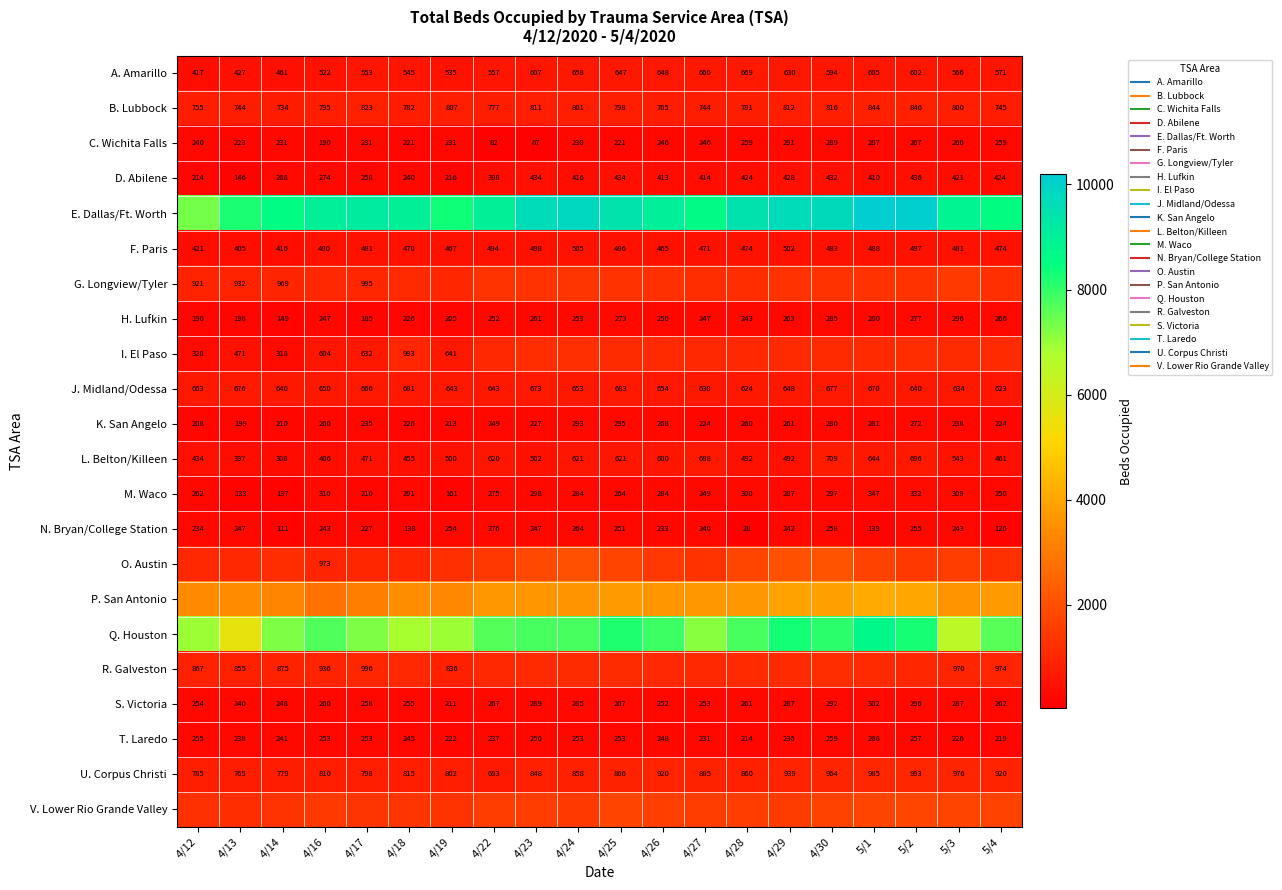

Which series has the widest spread of values?

Q. Houston